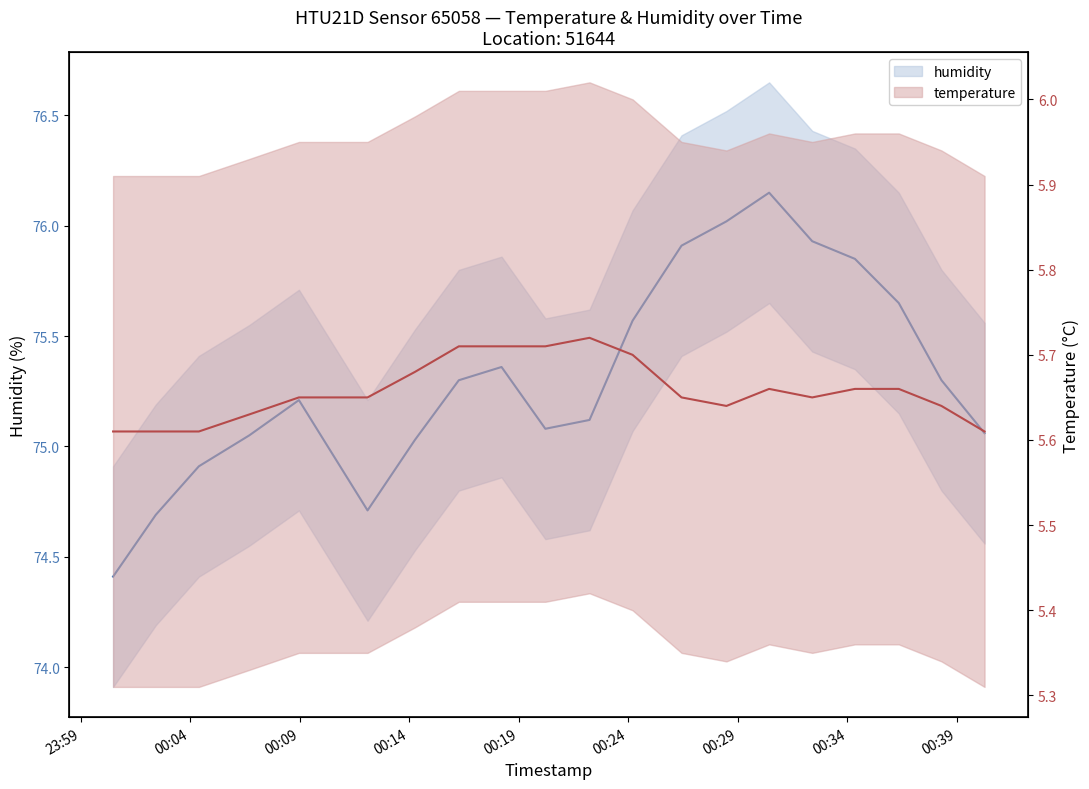

What is the sum of all humidity values?

1506.3